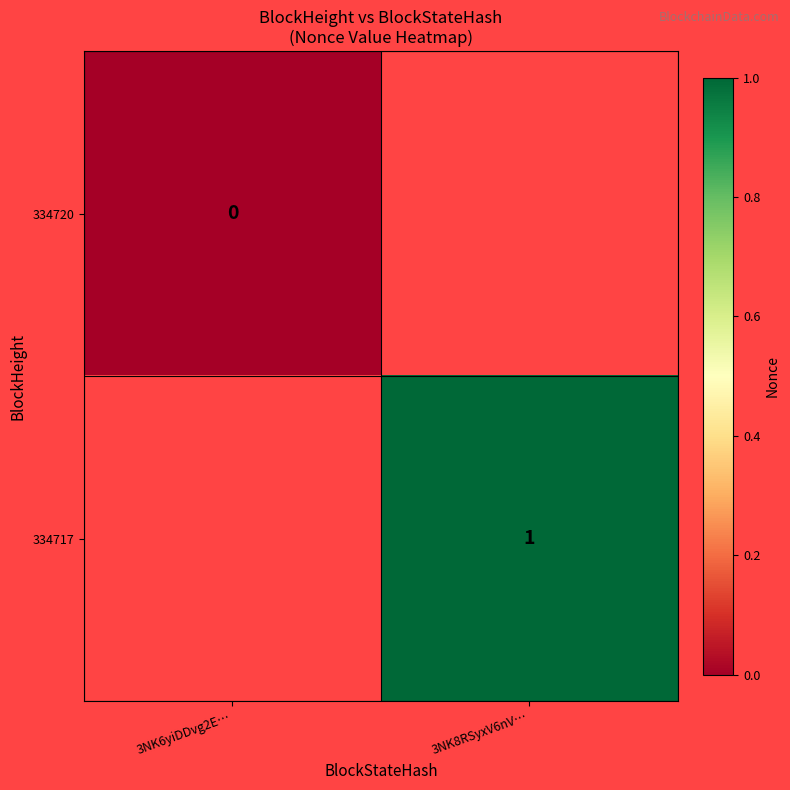

The 334717 series shows 1 at 3NK8RSyxV6nV…. True or false?

True